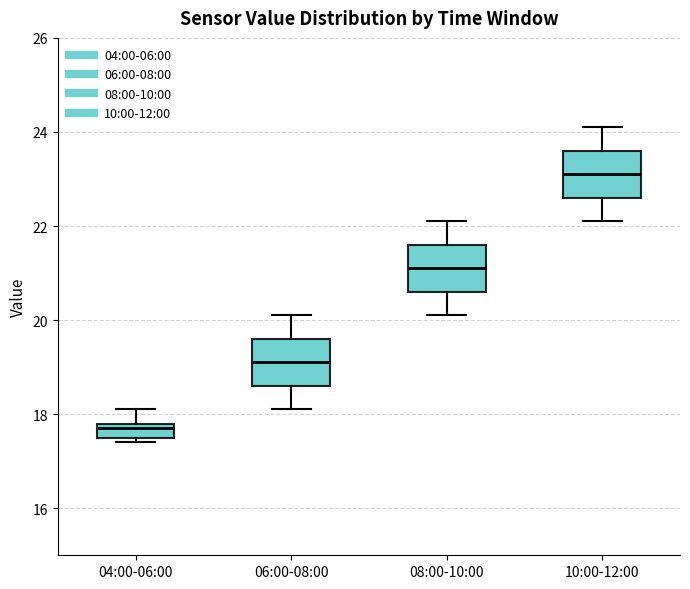

Where does the upper whisker of the box for 04:00-06:00 end on the y-axis? The values are not printed on the chart, so give them approximately, as read against the axis.

18.2